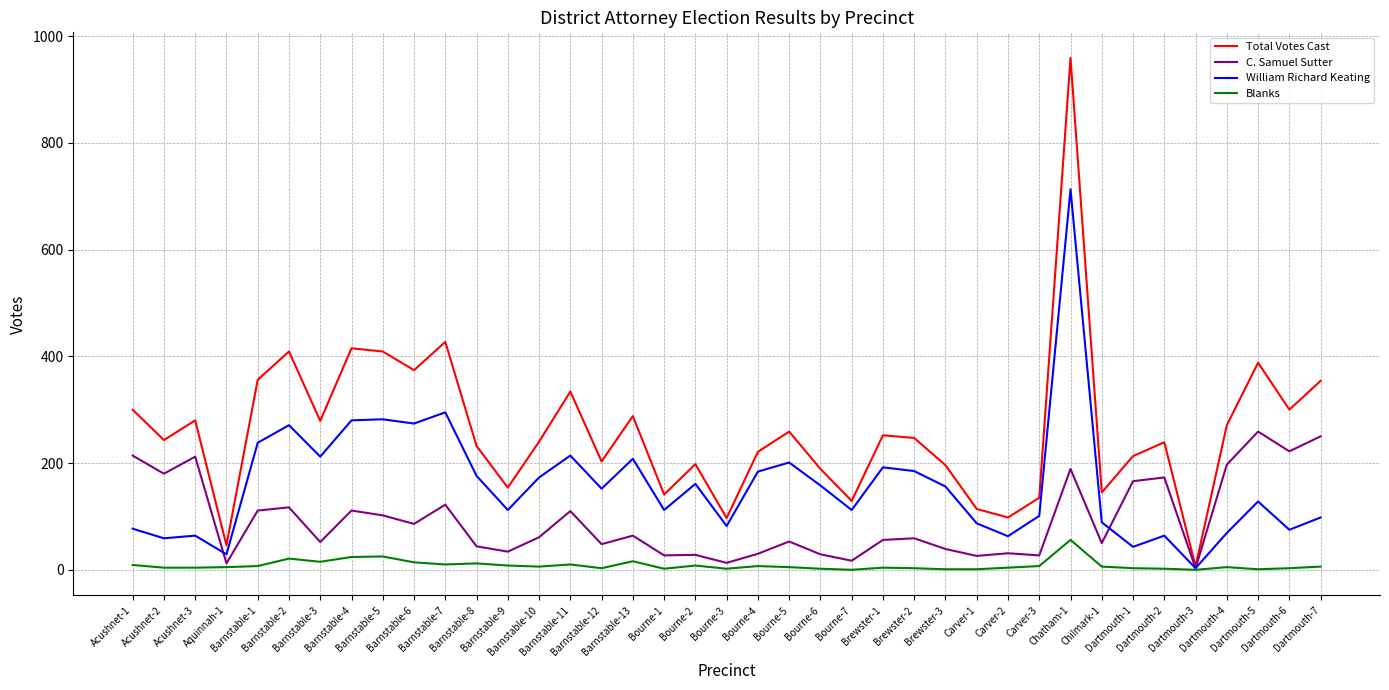

At how many categories does at least one series exceed 704?

1